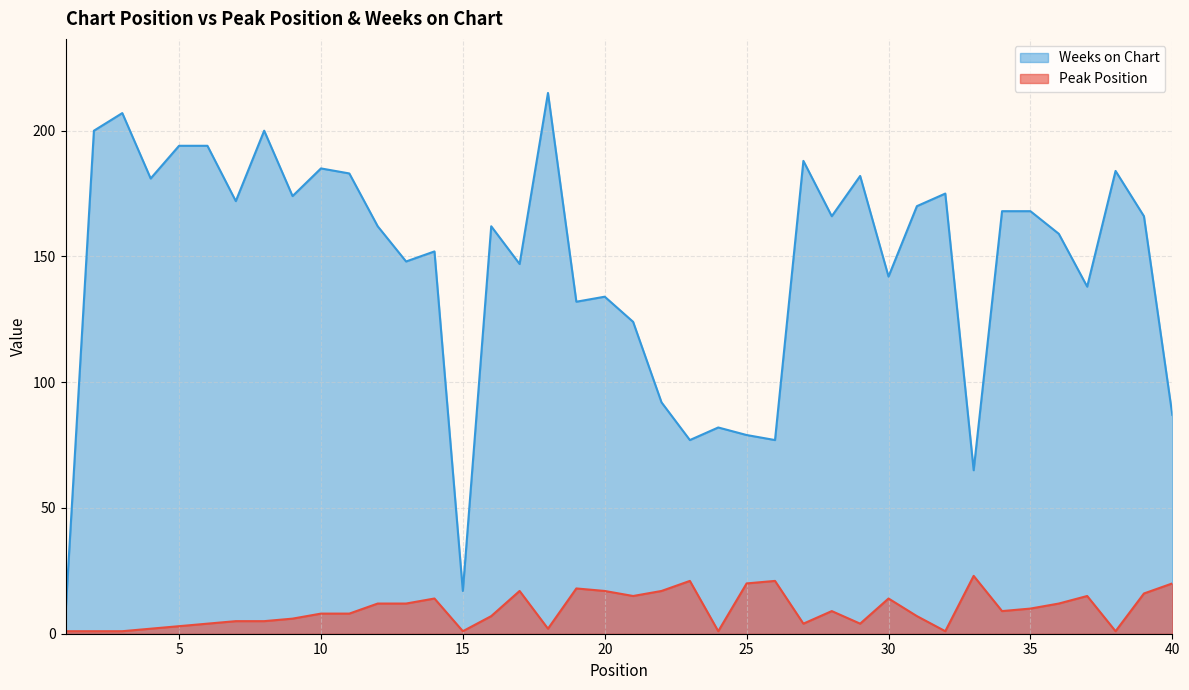

Which series has the largest total across all categories?

Weeks on Chart